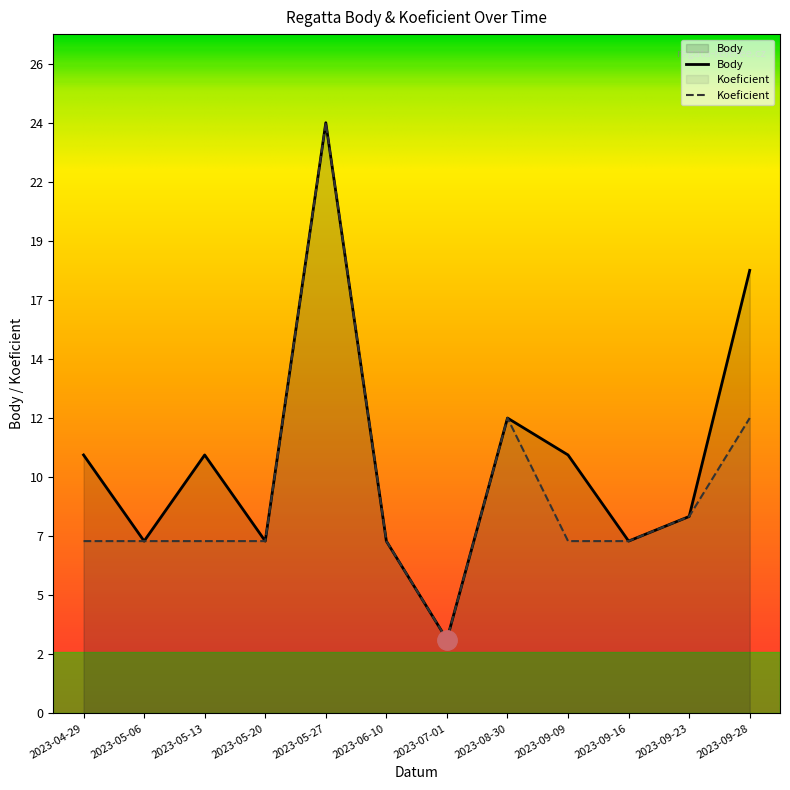

What is the sum of the Body values at 2023-05-20 and 2023-06-10?

14.0